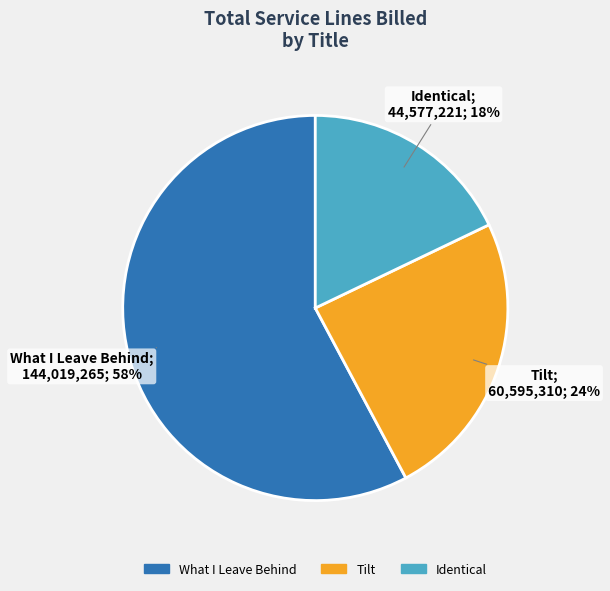

To the nearest percent, what is the difference between the largest and smallest slice percentages?

40%